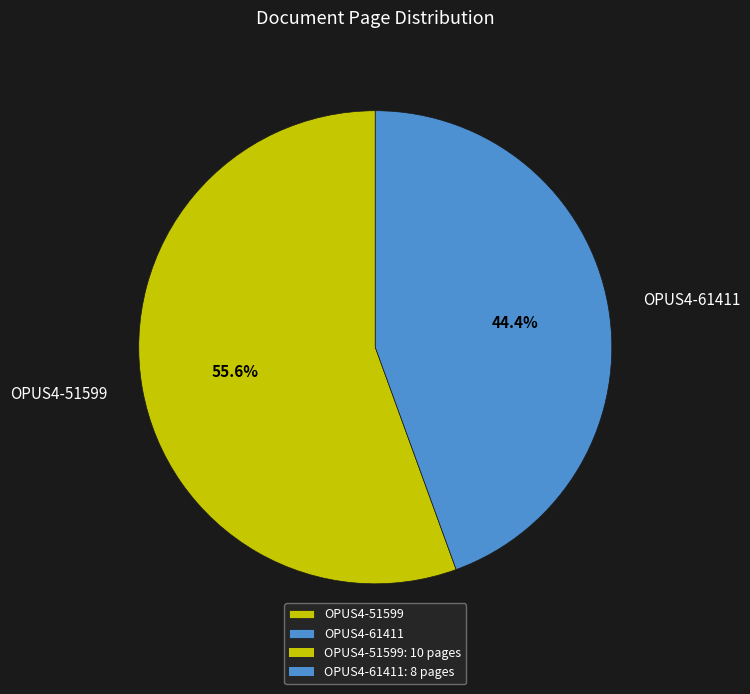

To the nearest percent, what portion does OPUS4-61411 represent?

44%